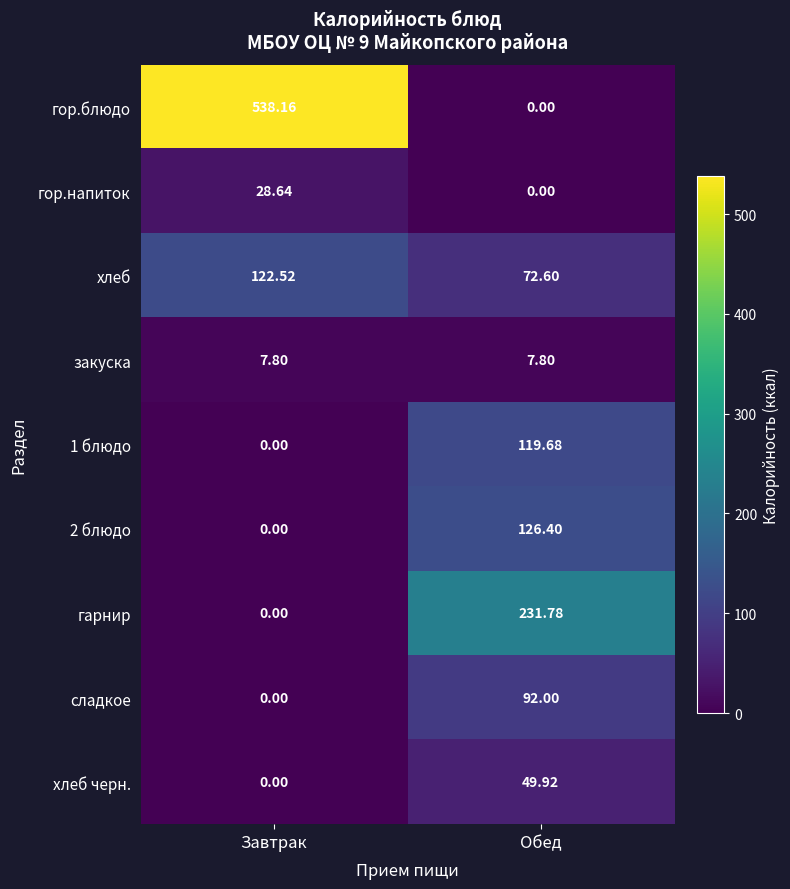

Between Завтрак and Обед, which series saw the biggest shift?

гор.блюдо